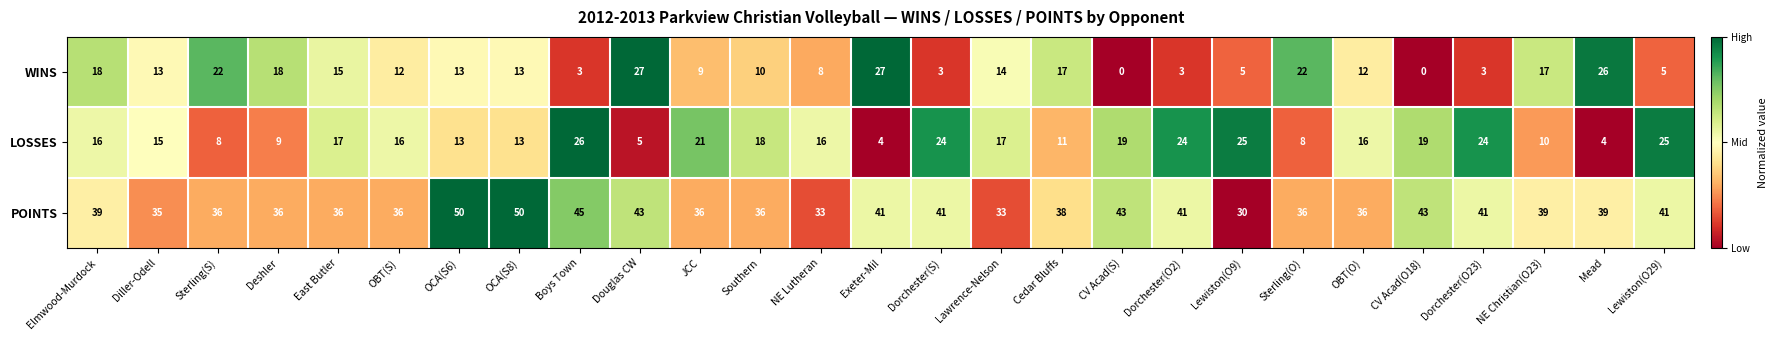

What is the difference between the highest and lowest values at Deshler?

27